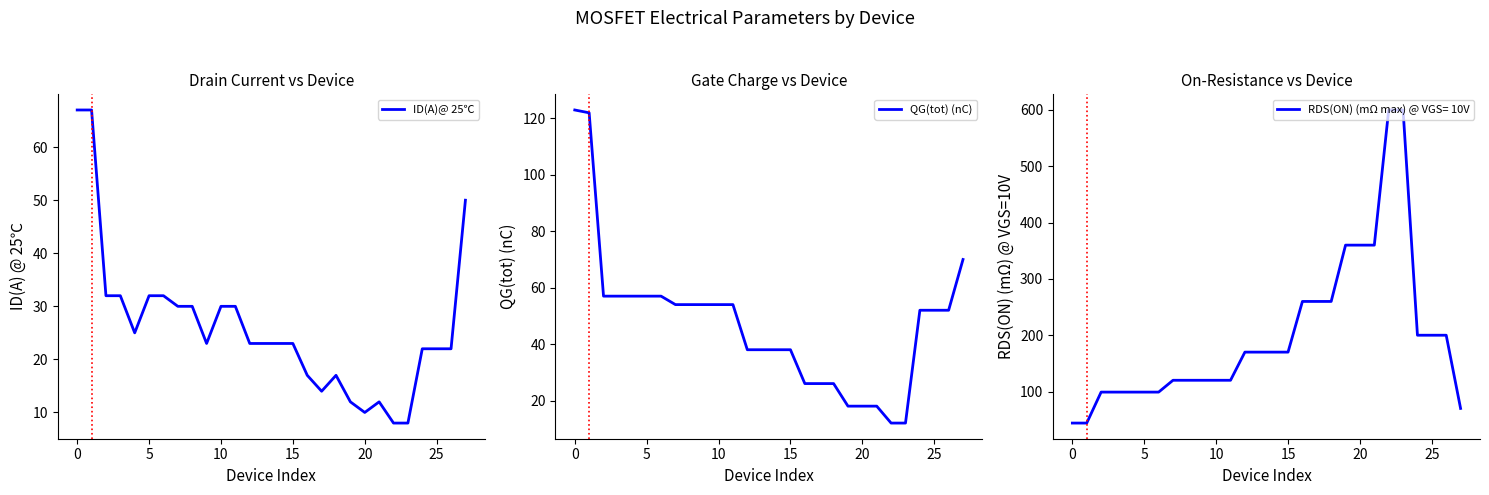

True or false: ID(A)@ 25℃ and QG(tot) (nC) cross at least once.

False